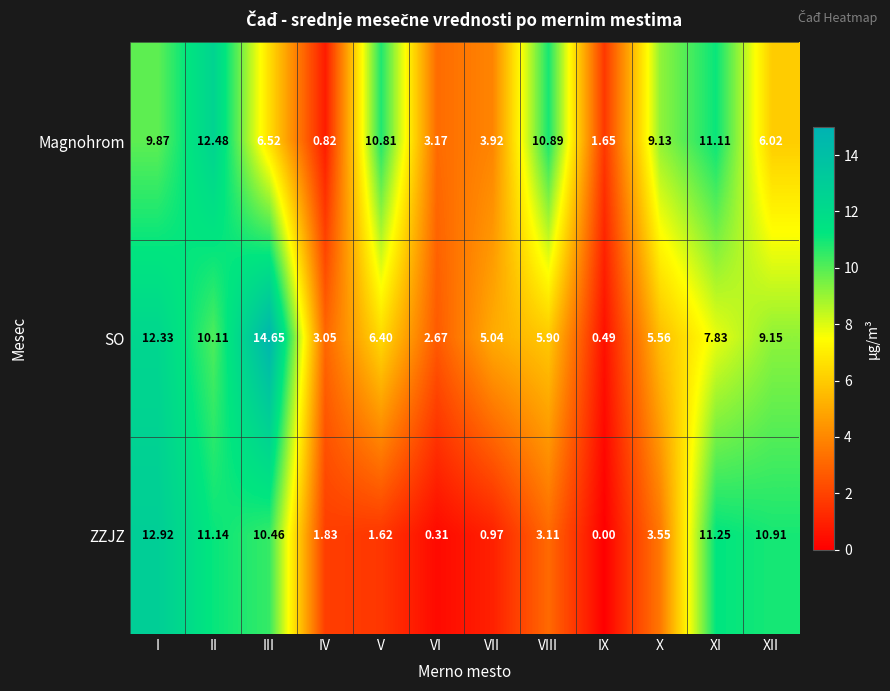

At which category does the chart reach its minimum across all series?

IX